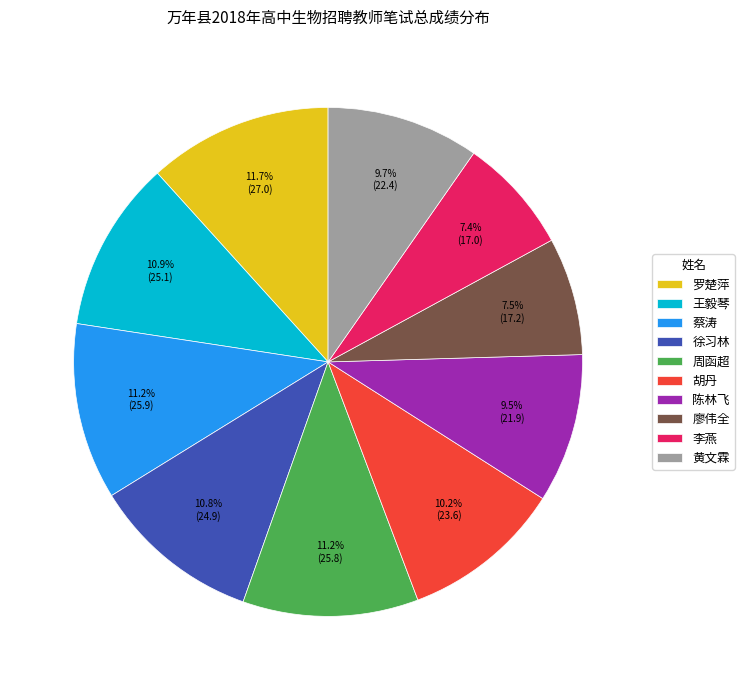

Does any single category account for the majority?

No